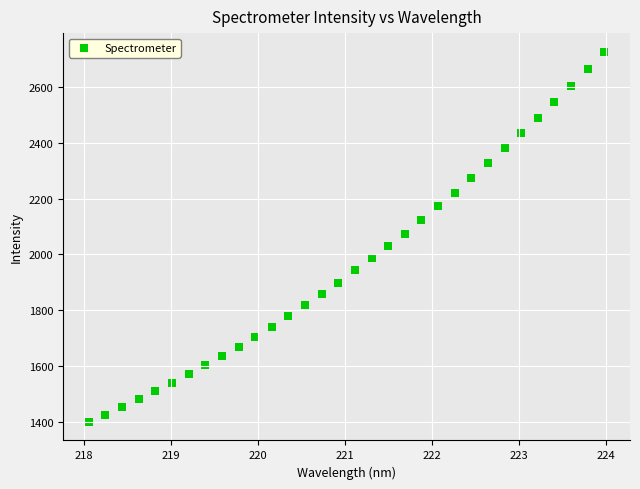

What is the range of X values (max minus min)?

5.9